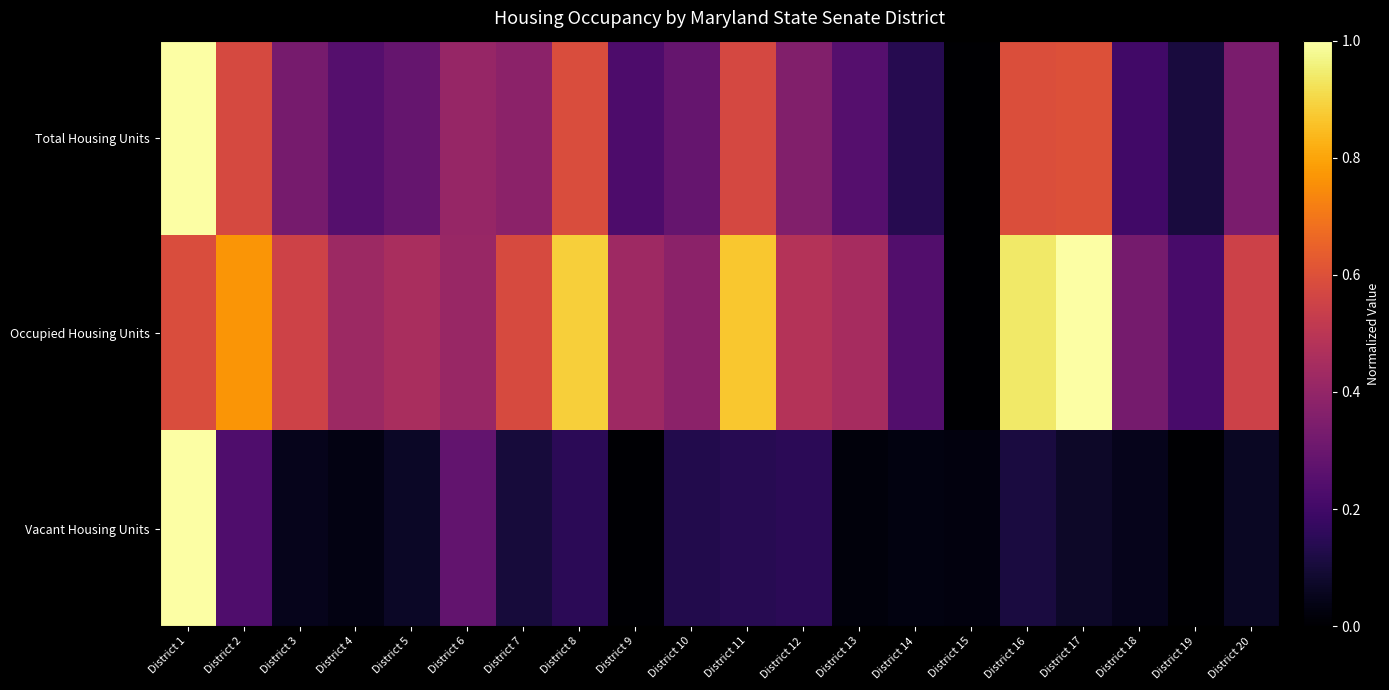

Which category has the highest value across all series?

District 1